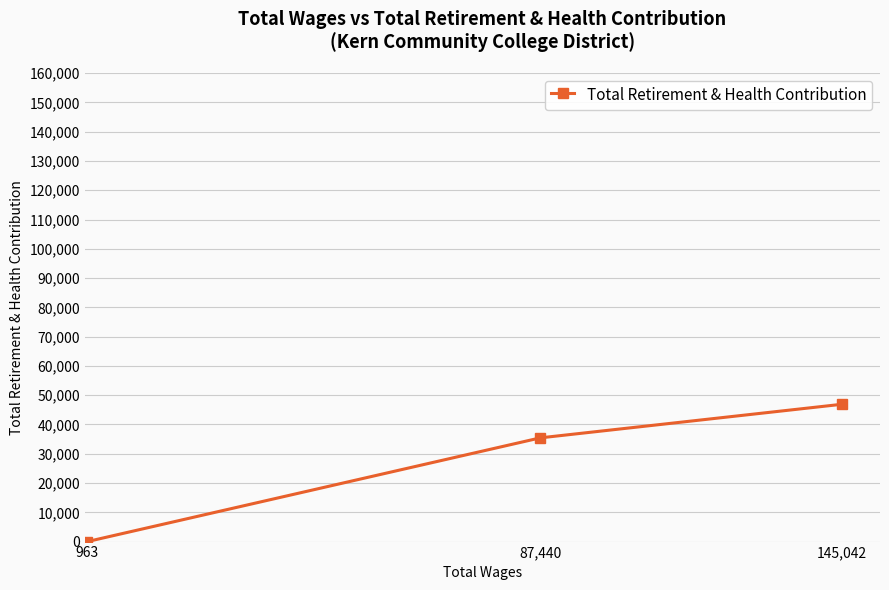

What position from the left is 87,440?

2